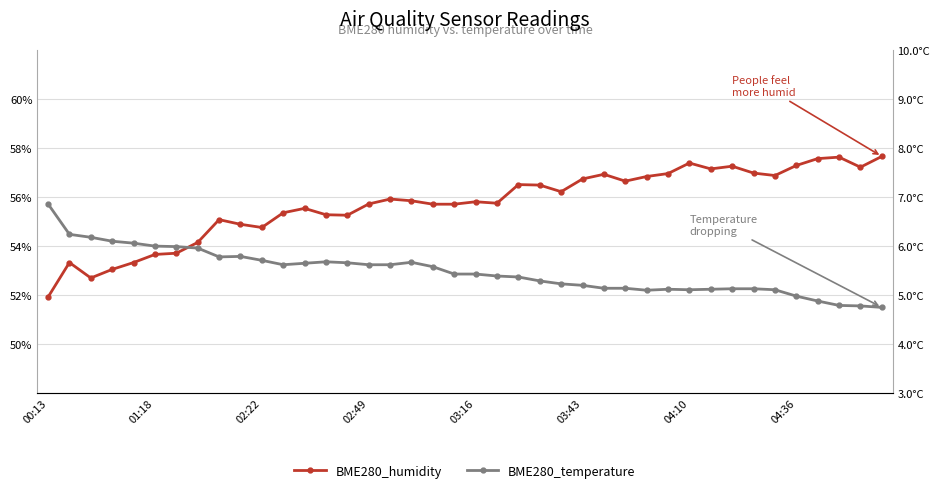

How many lines are shown in the chart?

2